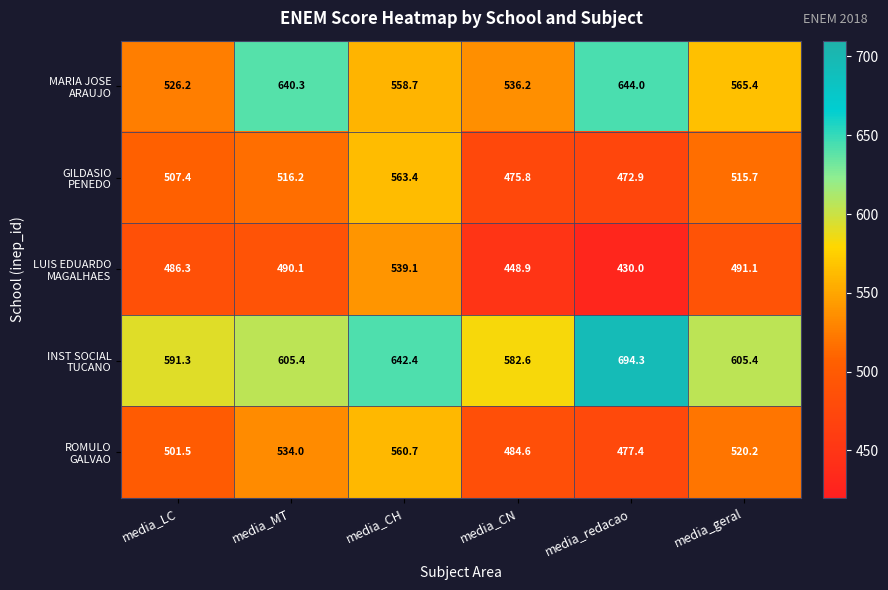

What is the difference between the highest and lowest values at media_redacao?

264.3